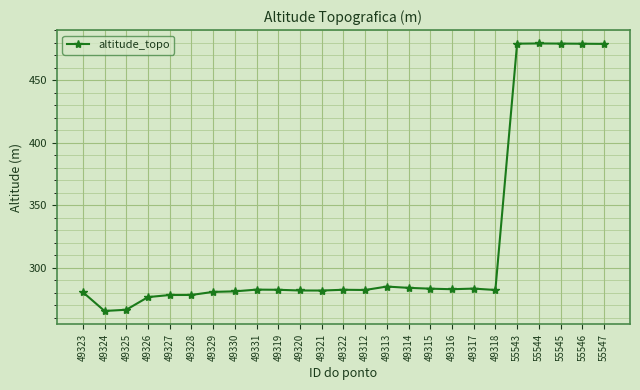

True or false: there are more than 2 points higher than both neighbors.

True